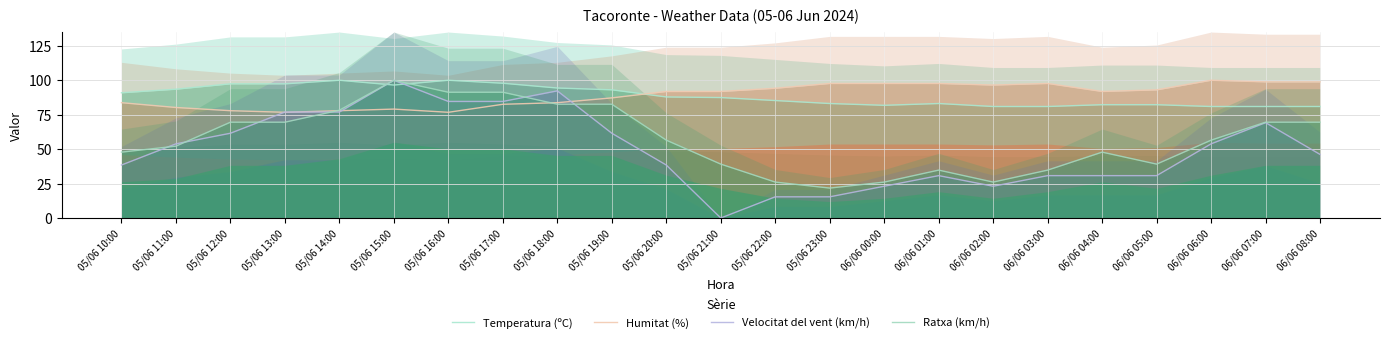

How many interior local valleys does the Humitat (%) series have?

4